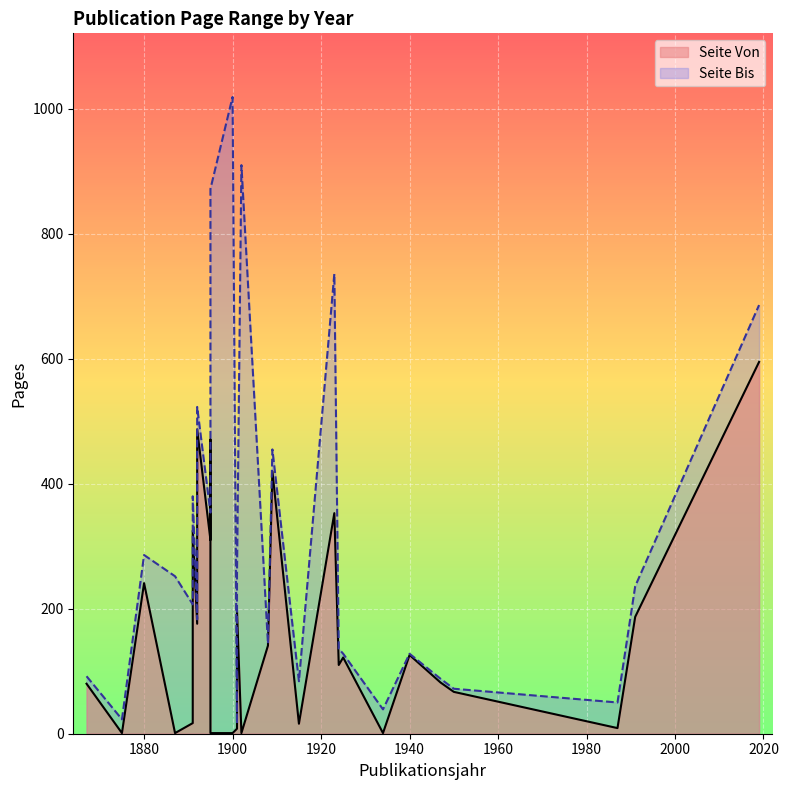

Rank the series at 1924 from lowest to highest value.

Seite Von, Seite Bis